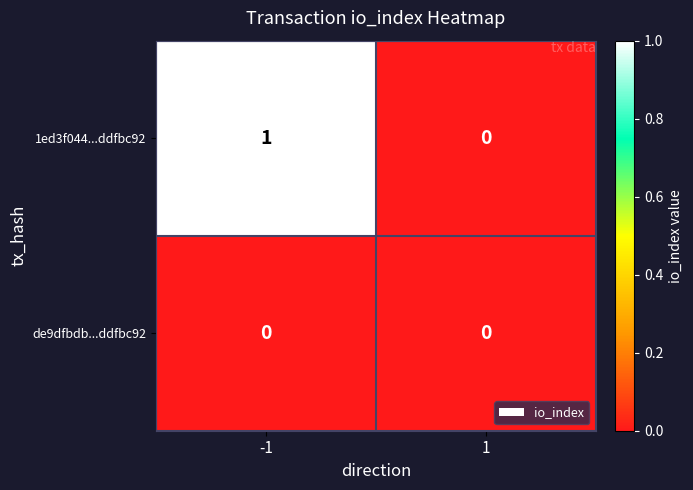

At which category is the sum across all series the highest?

-1